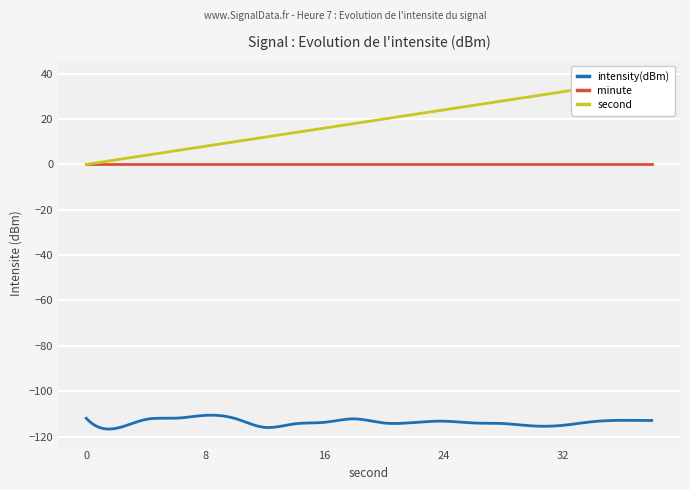

What is the value of the intensity(dBm) point at the 17th from the left?

-115.1